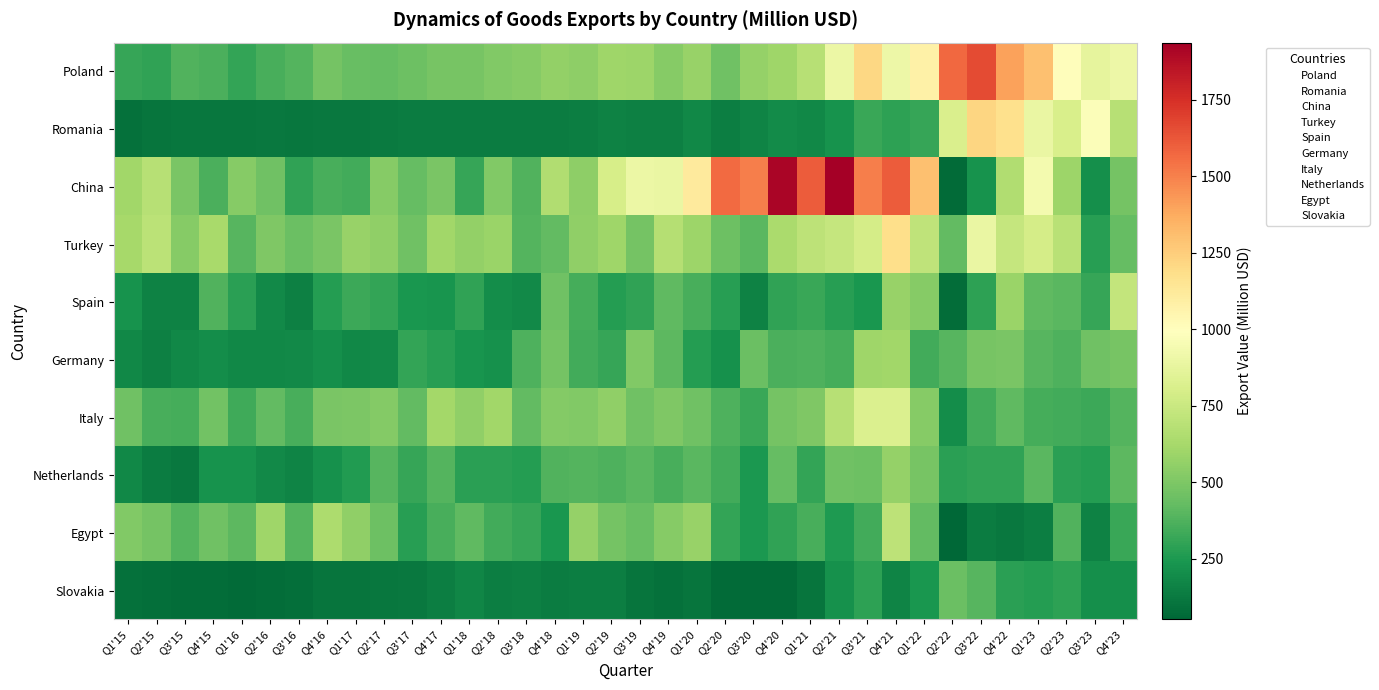

What is the difference between the highest and lowest values at Q1'20?

1010.2